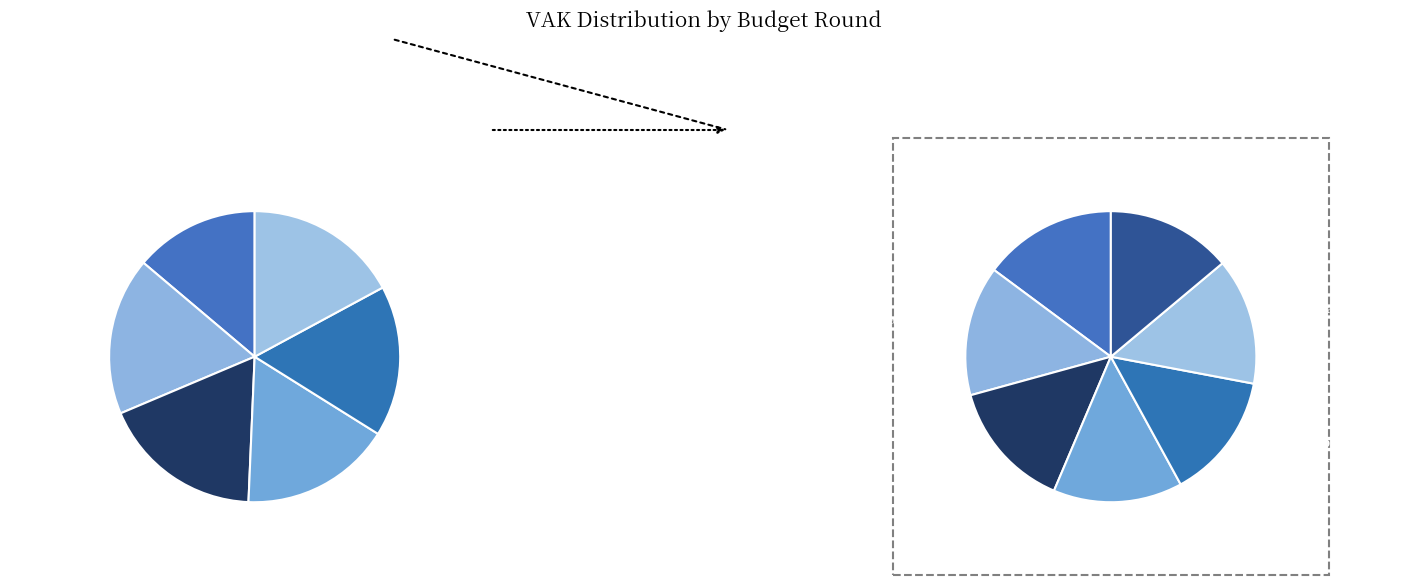

What percentage is the 2022 1ste aanpassing slice, to the nearest percent?

17%